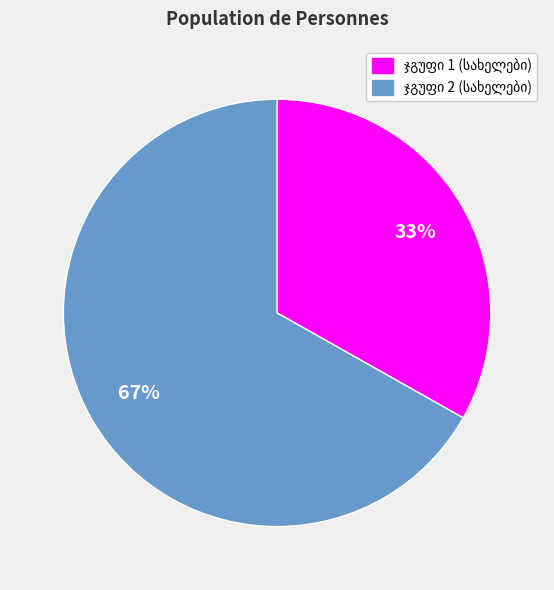

How many segments does this pie chart have?

2